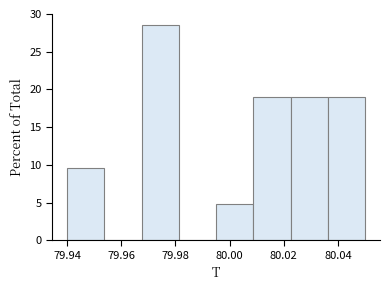

How tall is the bar that spans 80.036 to 80.050 on the x-axis? Neither the bar edges nor the heights are printed on the chart, so give them approximately, as read against the axes.

19.0